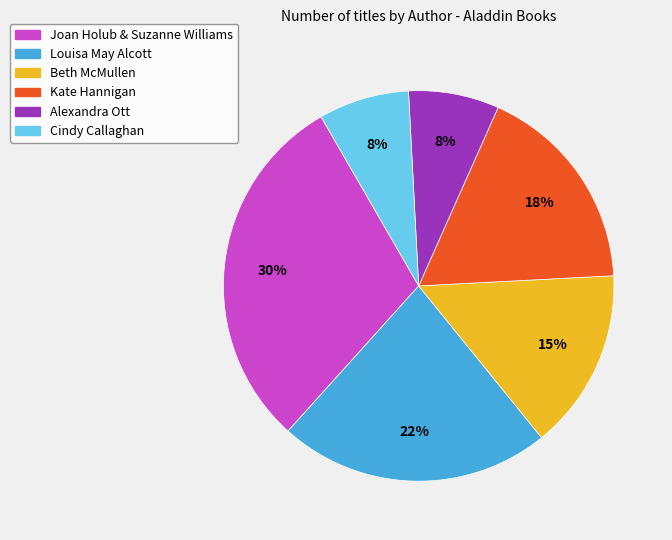

To the nearest percent, what percentage of the pie is Louisa May Alcott?

22%